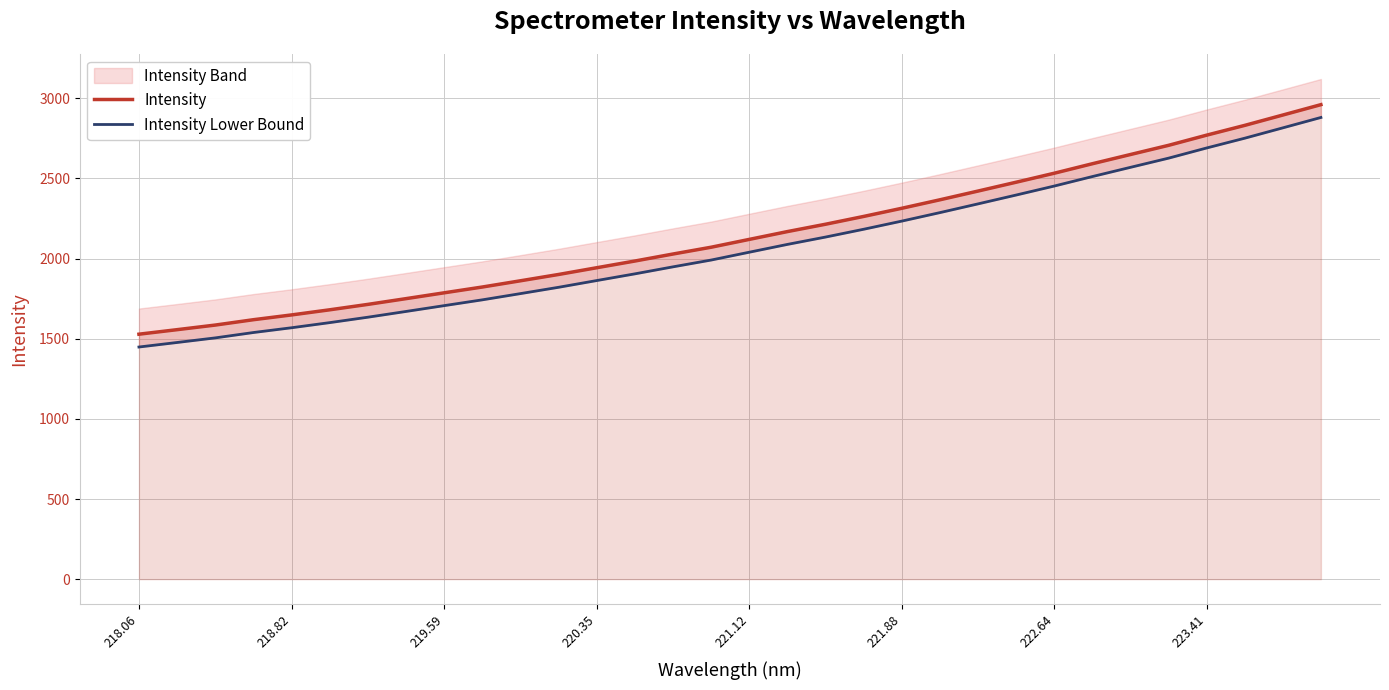

Is it true that Intensity equals 2532.6 at 222.64?

True